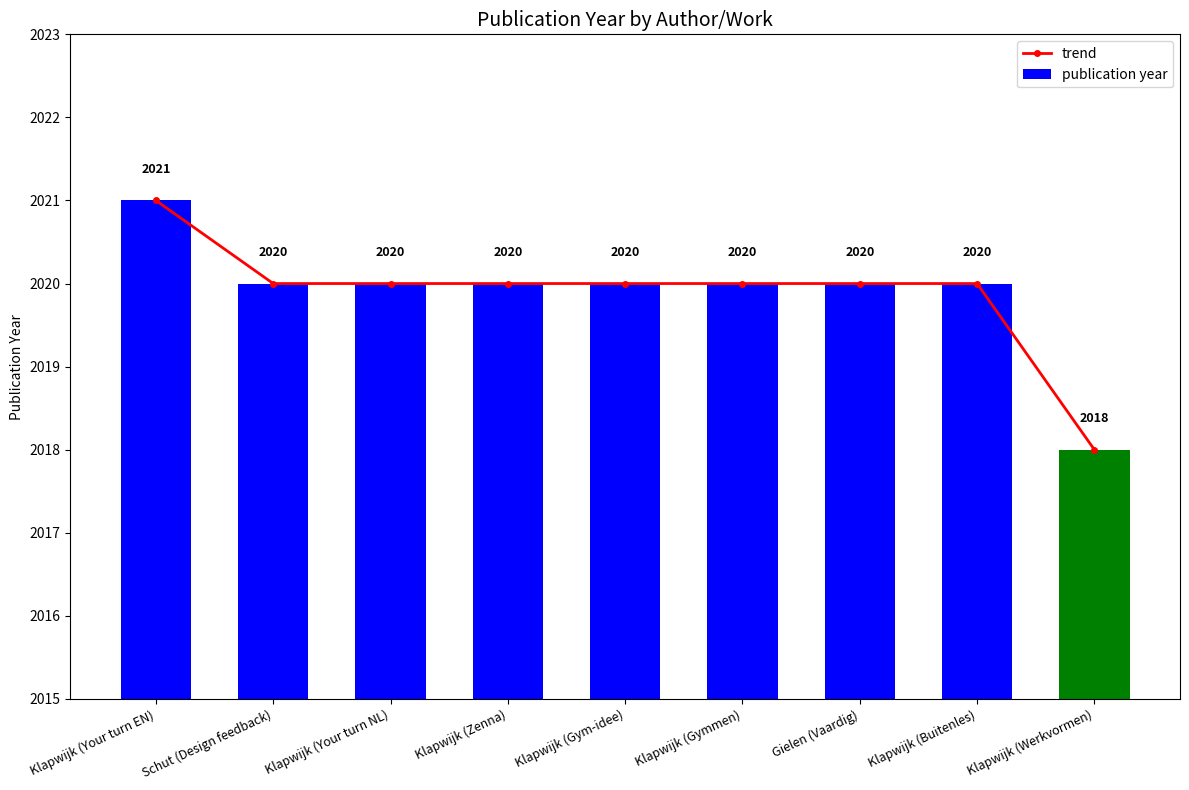

Reading left to right, list all the values displayed in this chart.

trend: 2021	2020	2020	2020	2020	2020	2020	2020	2018
publication year: 2021	2020	2020	2020	2020	2020	2020	2020	2018